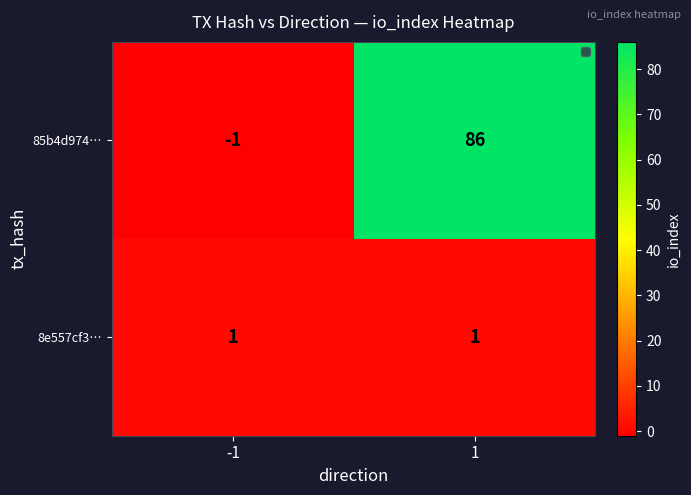

Which label corresponds to the largest value in the chart?

1